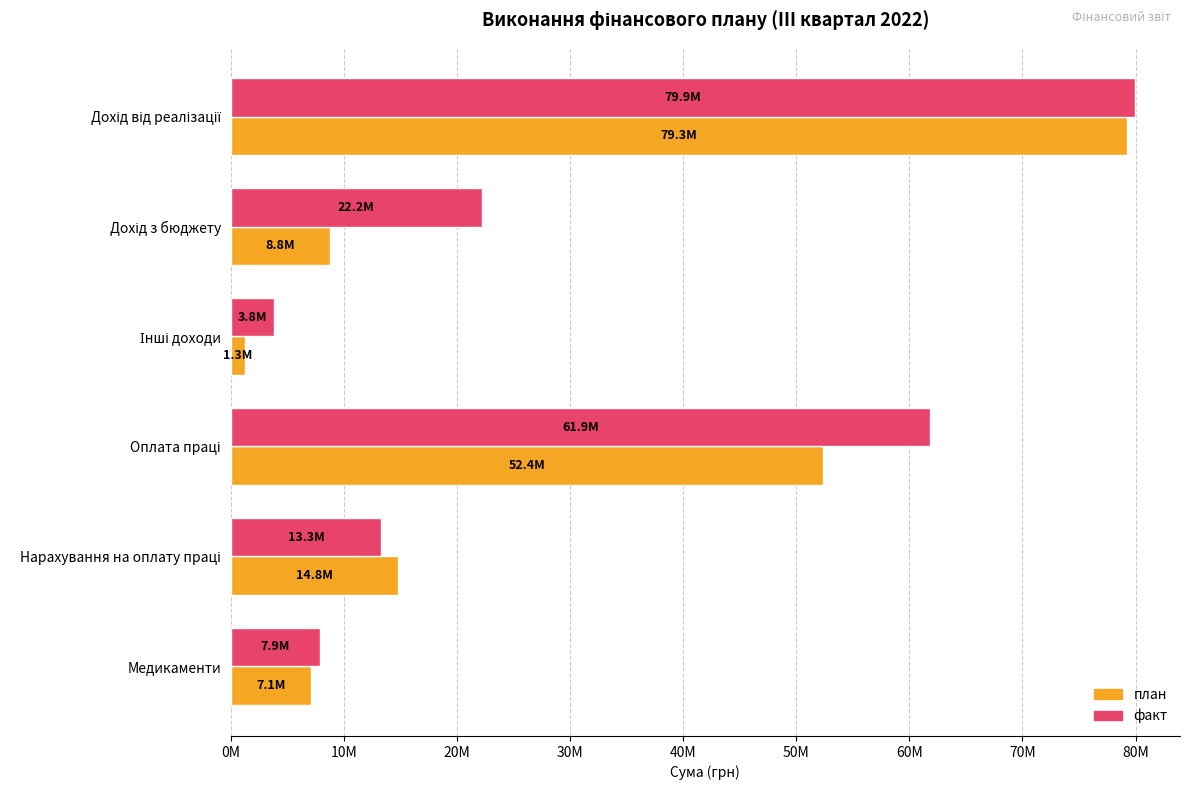

What are all the series names shown in the legend?

план, факт